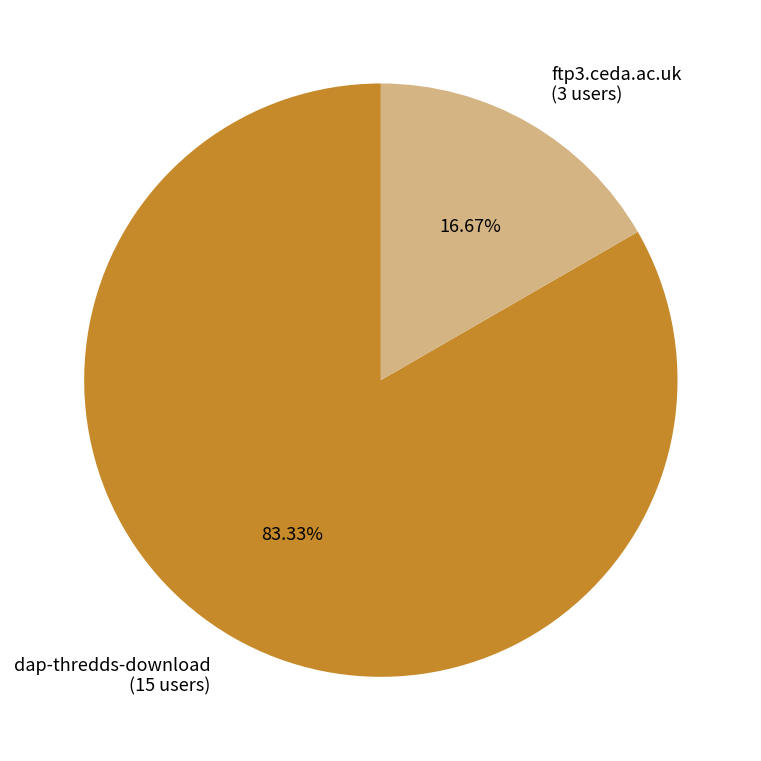

Rank the categories by value from lowest to highest.

ftp3.ceda.ac.uk, dap-thredds-download